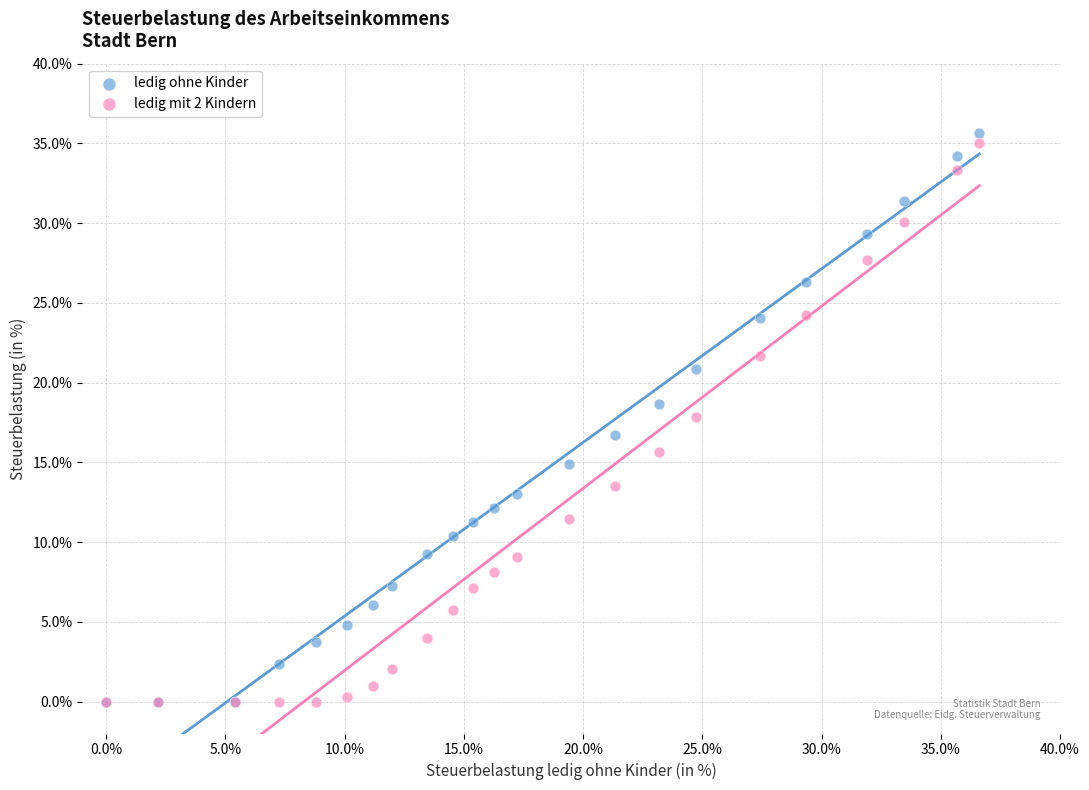

What are all the series names shown in the legend?

ledig ohne Kinder, ledig mit 2 Kindern